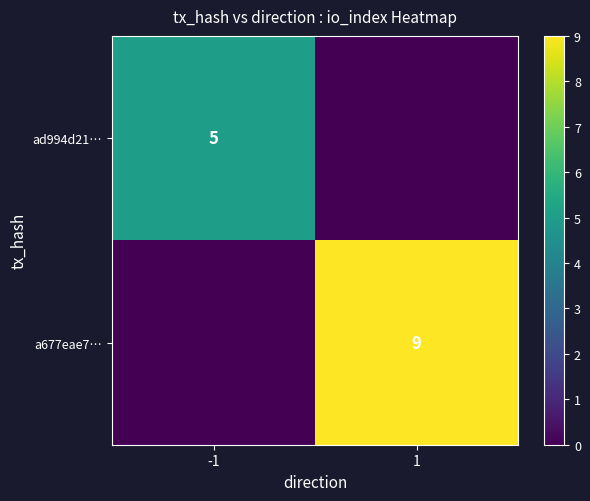

At which category is the sum across all series the highest?

1